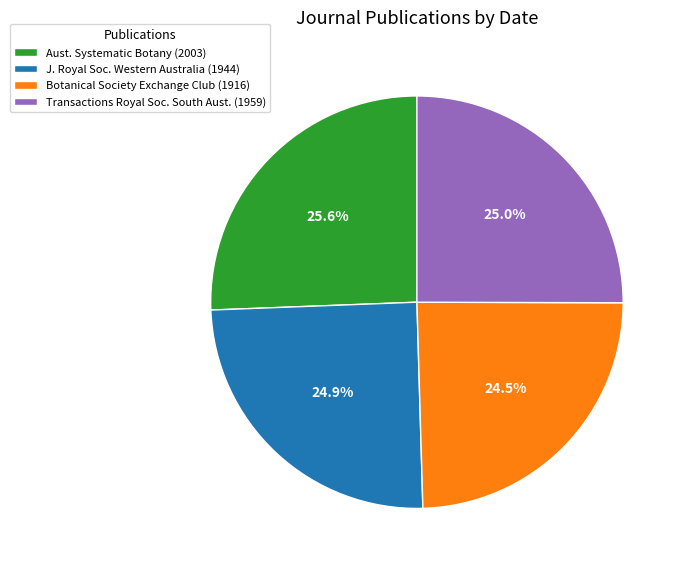

Approximately how many times larger is the value at Botanical Society Exchange Club (1916) compared to J. Royal Soc. Western Australia (1944)?

1.0